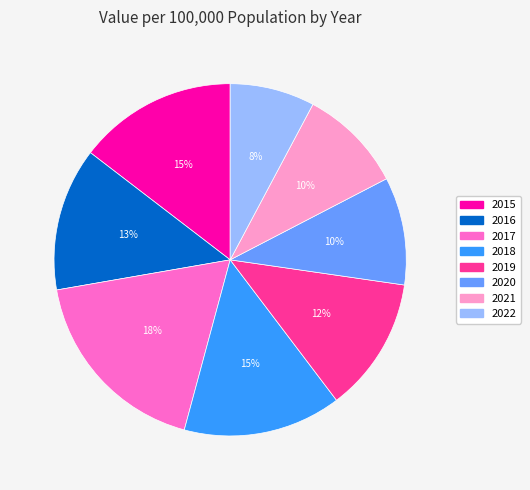

Is there any slice that represents more than half of the pie?

No